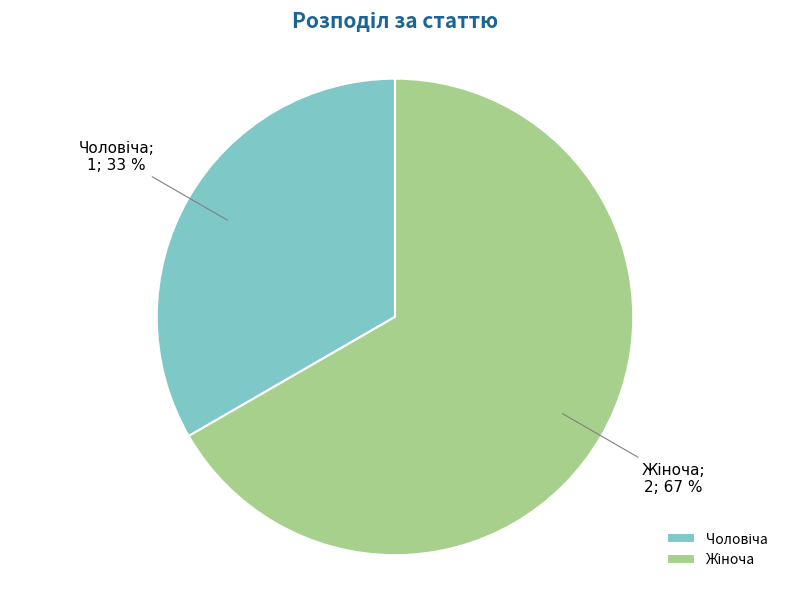

To the nearest percent, what is the average slice percentage?

50%